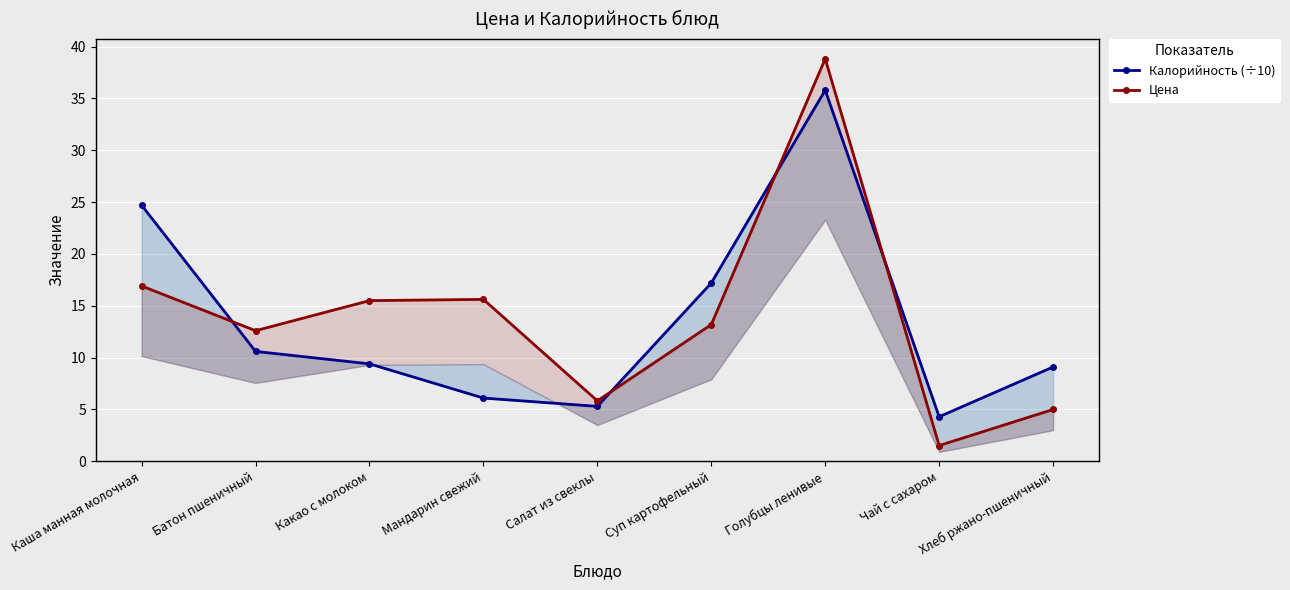

Which series ends up on top after the final intersection of Цена and Калорийность (÷10)?

Калорийность (÷10)